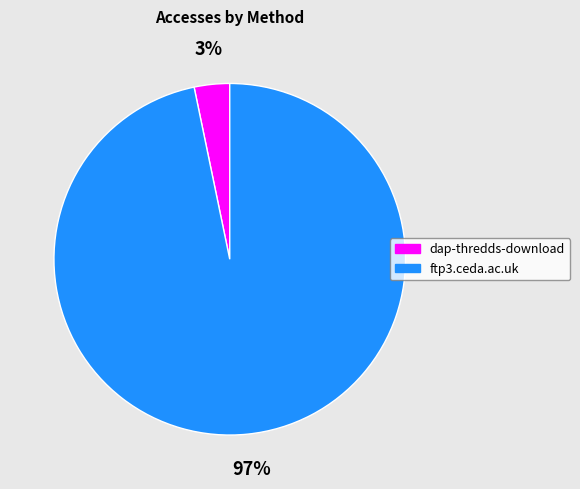

Between dap-thredds-download and ftp3.ceda.ac.uk, which is larger?

ftp3.ceda.ac.uk